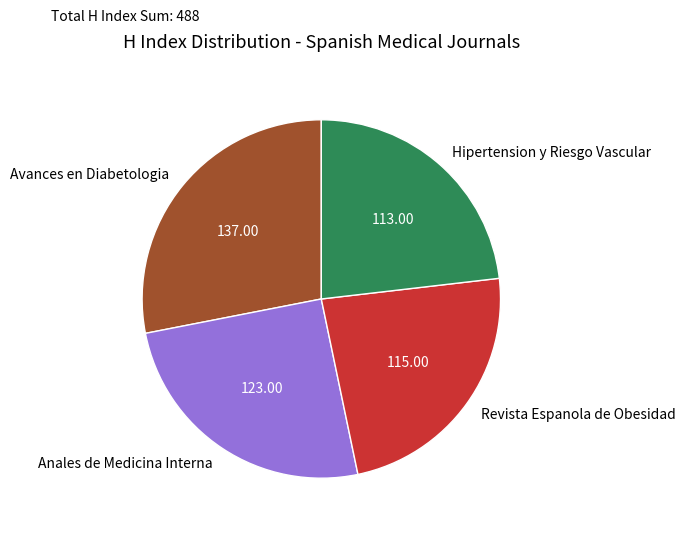

Which category has the biggest portion of the pie?

Avances en Diabetologia